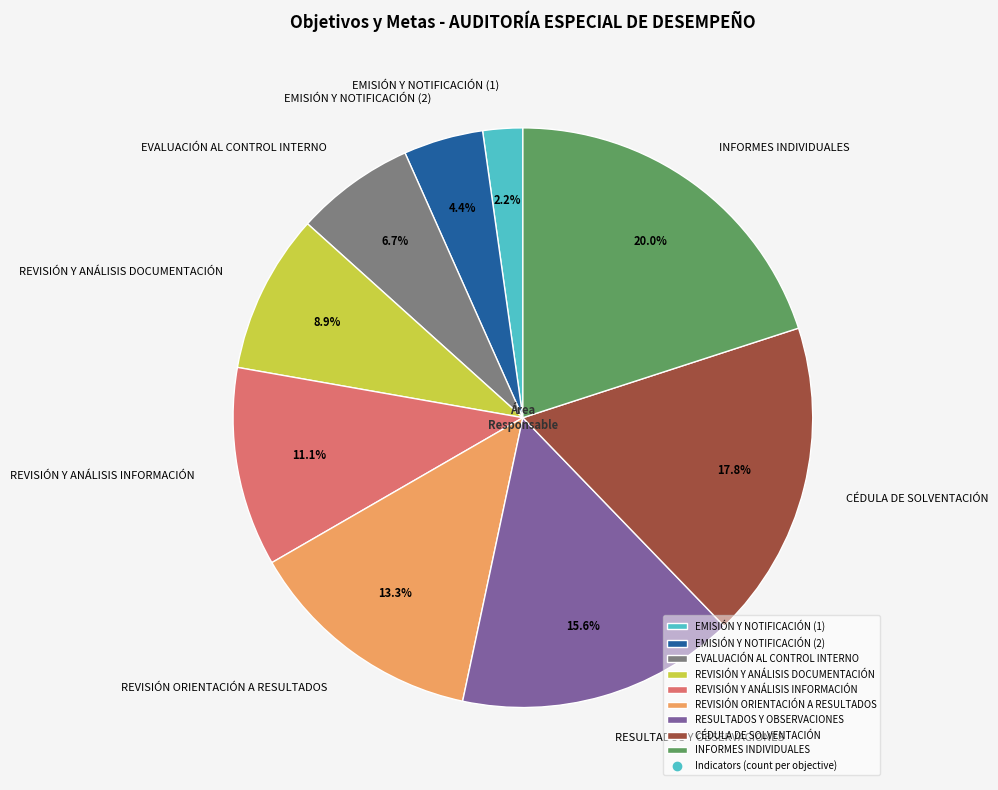

How many slices are in this pie chart?

9